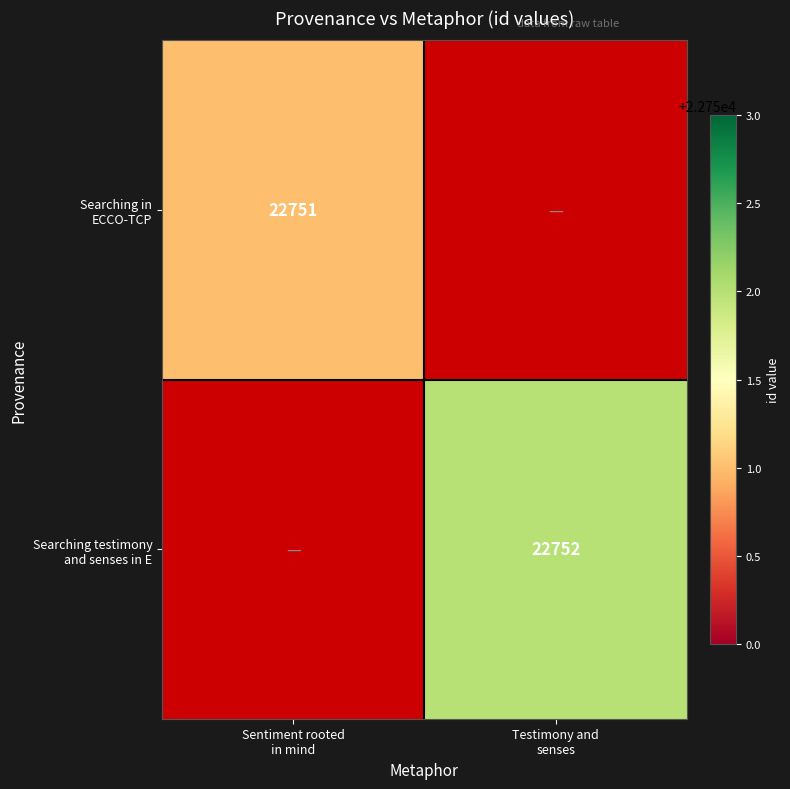

Rank the series at Testimony and senses from lowest to highest value.

Searching in ECCO-TCP, Searching testimony and senses in E